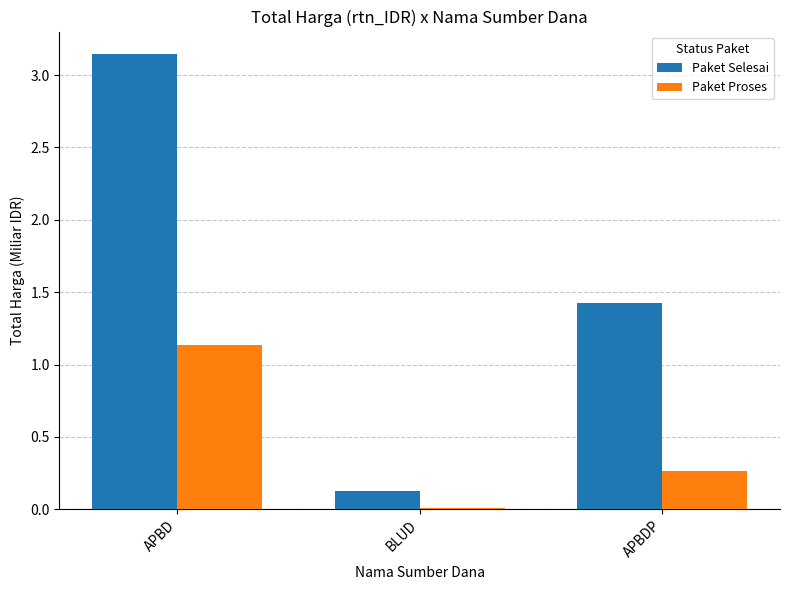

Which series has the largest total across all categories?

Paket Selesai